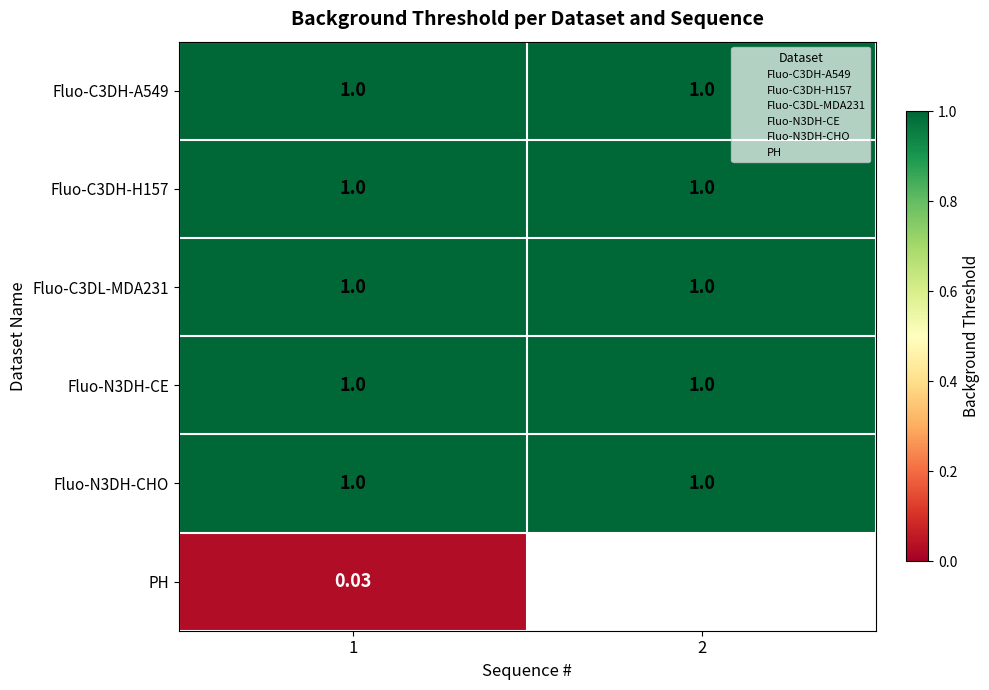

The value of Fluo-C3DL-MDA231 at 2 is 0.7. True or false?

False